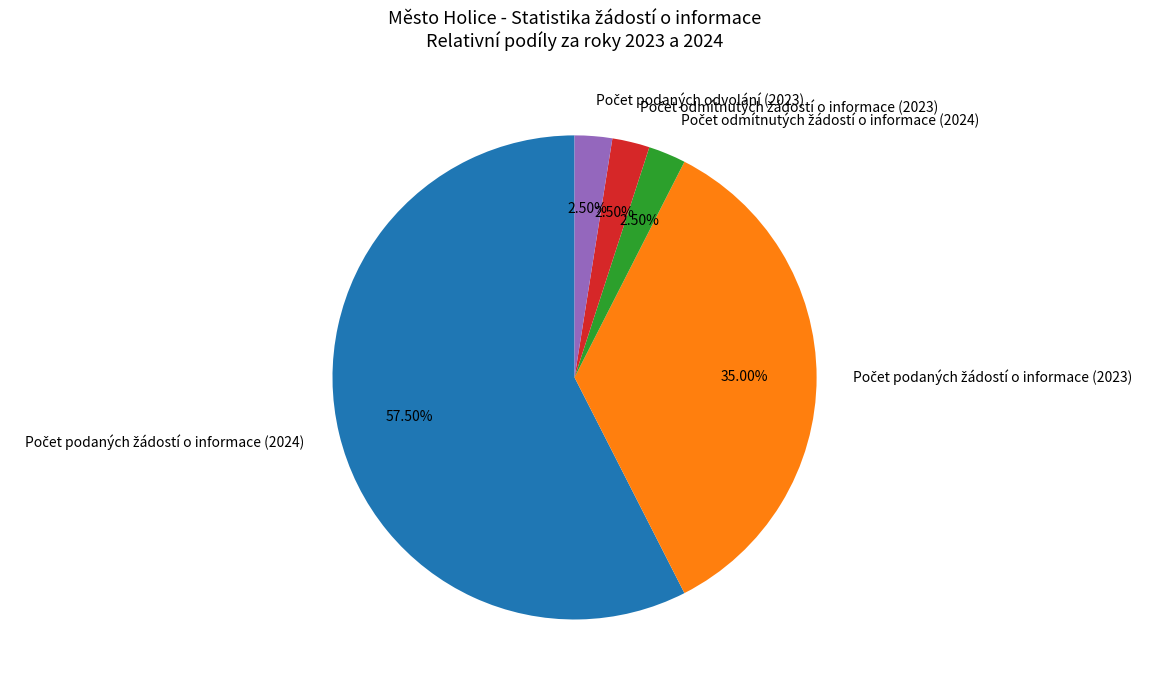

How many slices are in this pie chart?

5